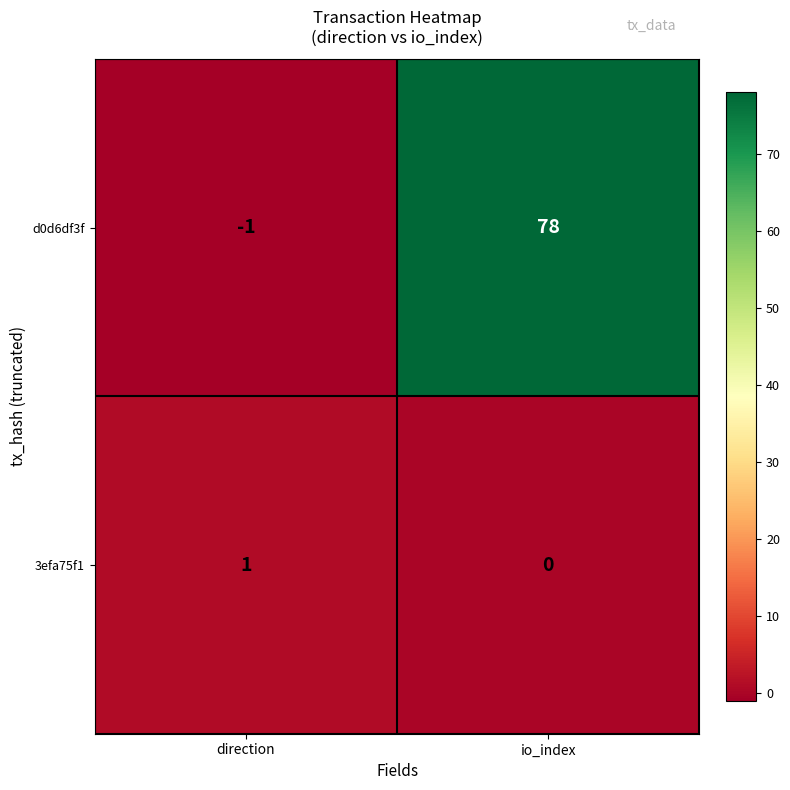

What is the sum of all d0d6df3f values?

77